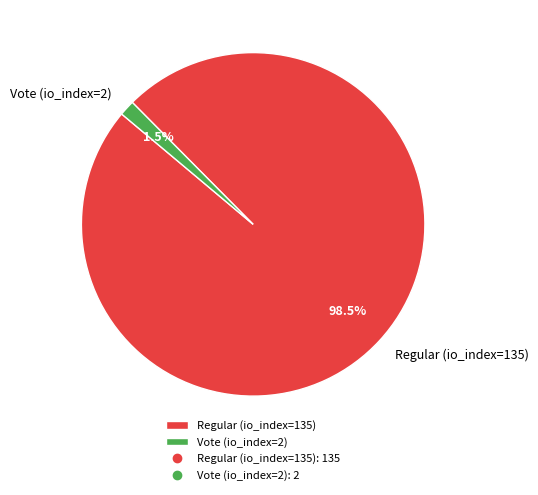

Which slice is the smallest?

Vote (io_index=2)